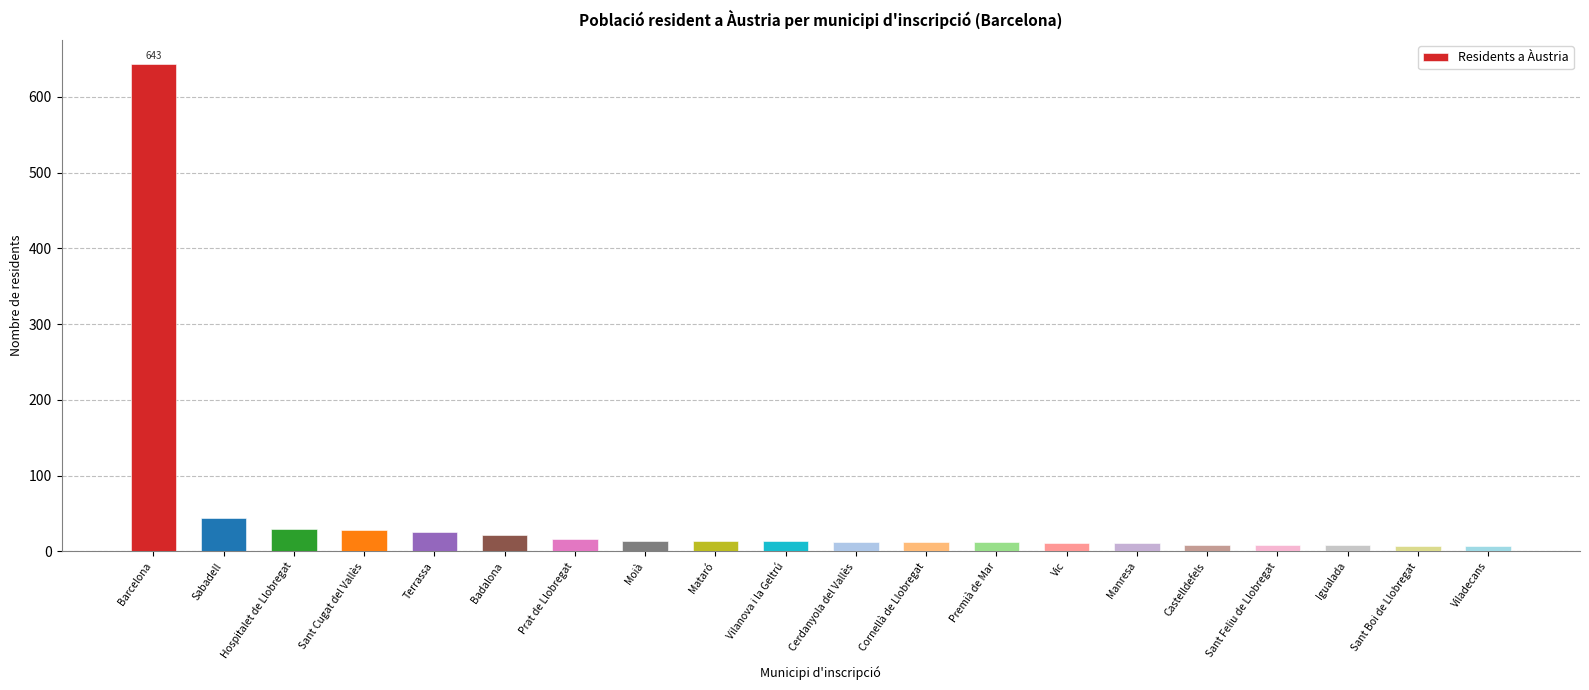

What is the ratio of the value at Barcelona to the value at Sabadell?

14.6